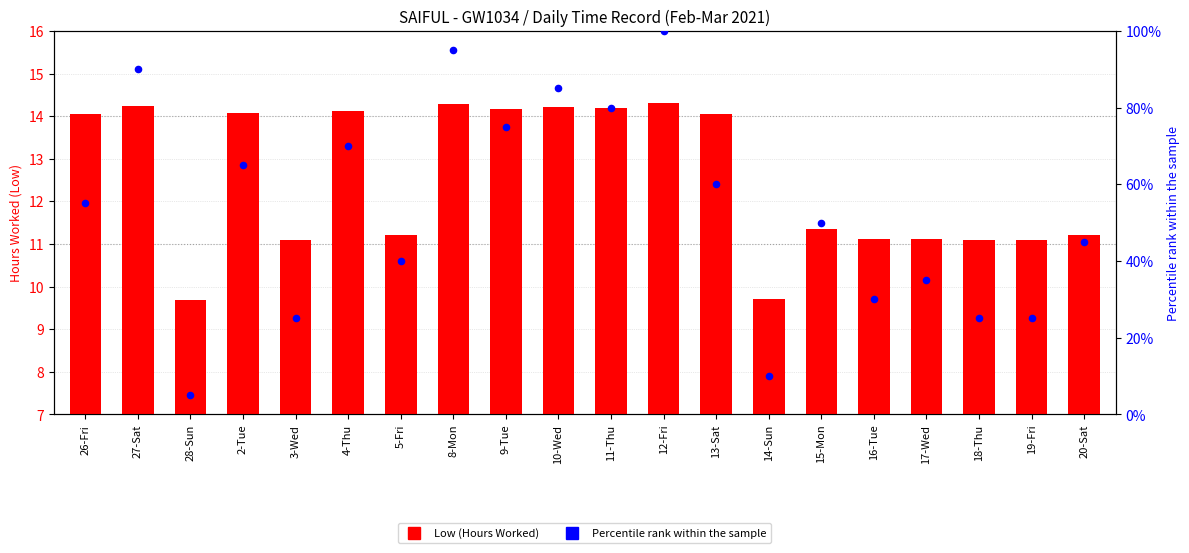

Is the value of Percentile rank within the sample at 20-Sat greater than the value of Low (Hours Worked) at 4-Thu?

Yes